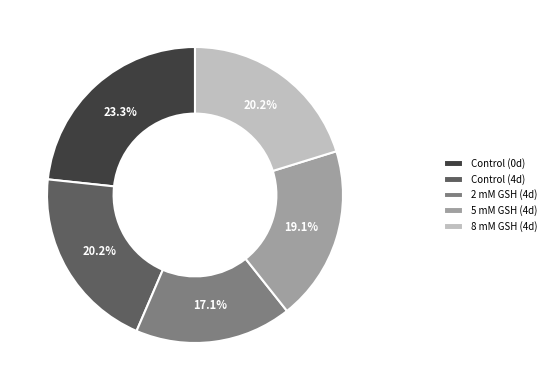

To the nearest percent, what is the combined percentage of 2 mM GSH (4d) and 5 mM GSH (4d)?

36%